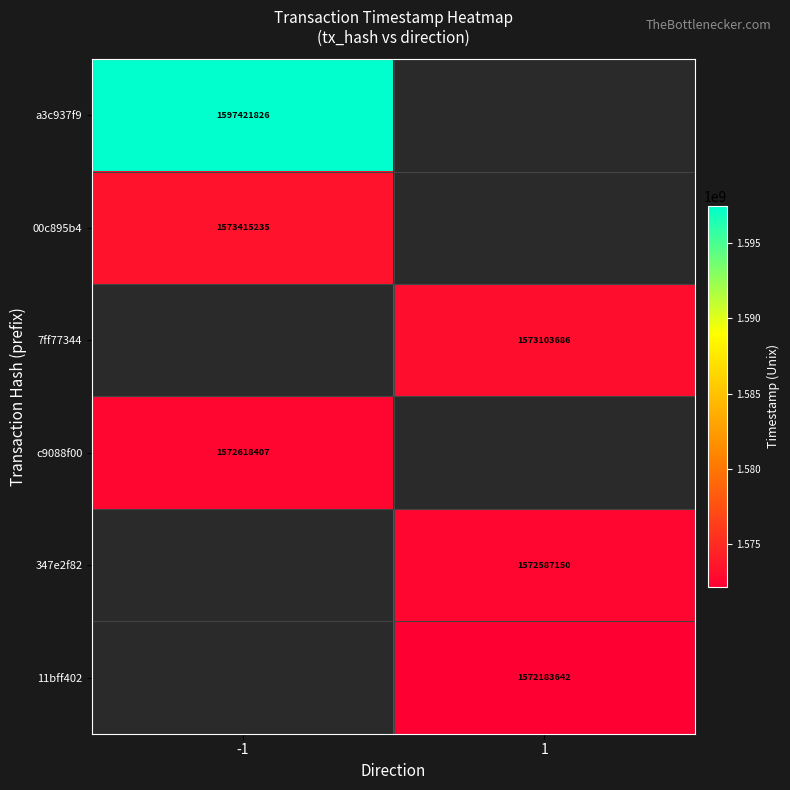

Which label corresponds to the largest value in the chart?

-1